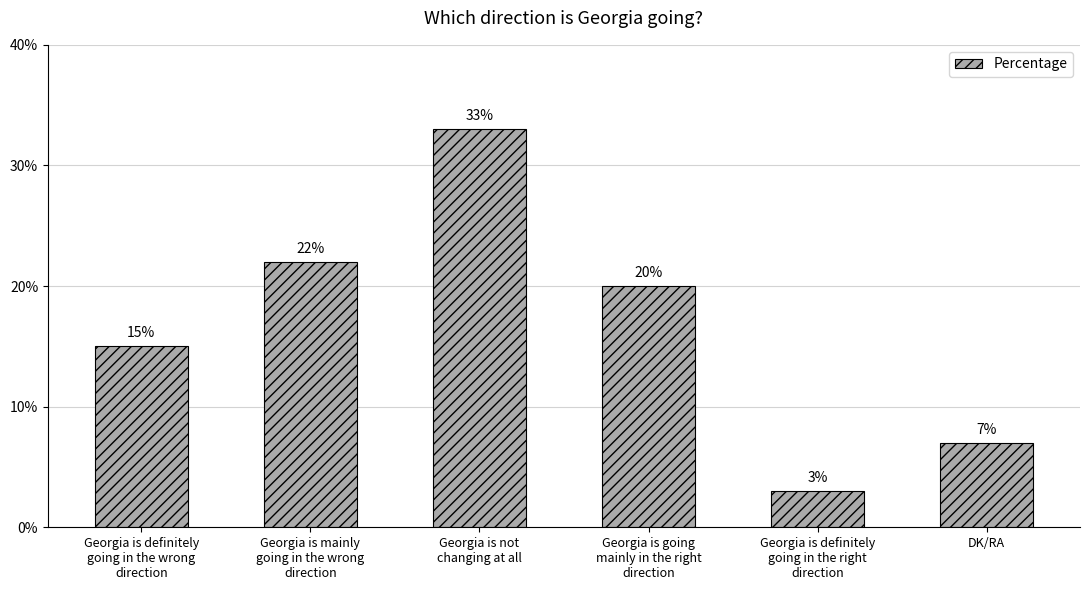

What is the difference between the values at Georgia is mainly
going in the wrong
direction and Georgia is definitely
going in the wrong
direction?

7